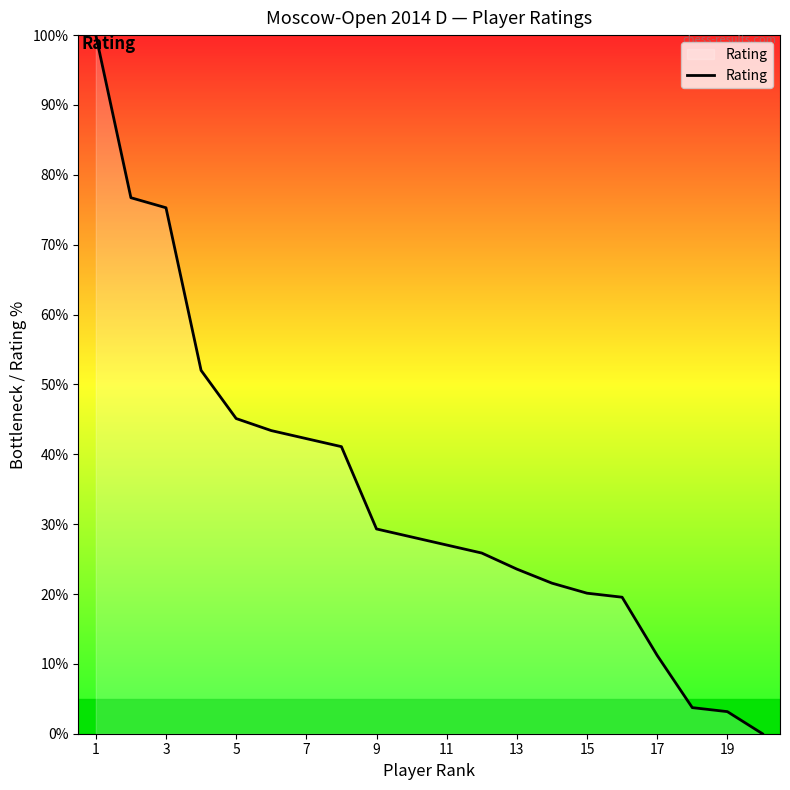

Reading left to right, extract all data points from this chart.

100.0	76.7	75.3	52.0	45.1	43.4	42.2	41.1	29.3	28.2	27.0	25.9	23.6	21.6	20.1	19.5	11.2	3.7	3.2	0.0